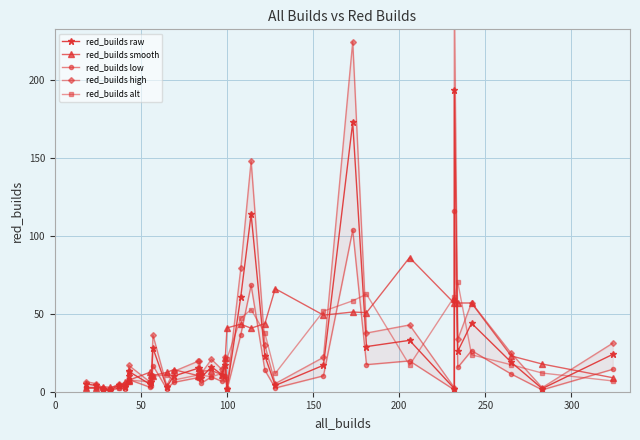

Which category has the lowest value in the red_builds alt series?

100